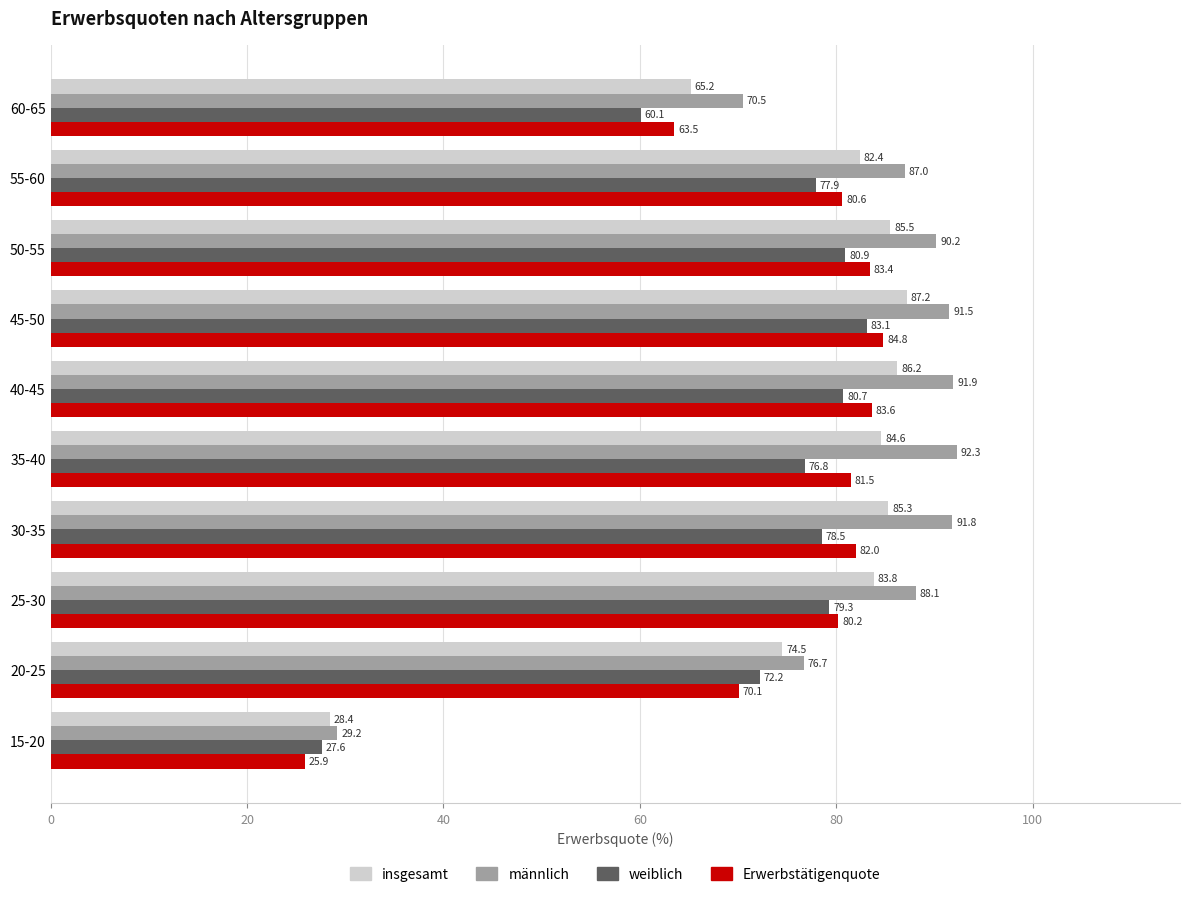

Where is Erwerbstätigenquote nearest to the value 55?

60-65